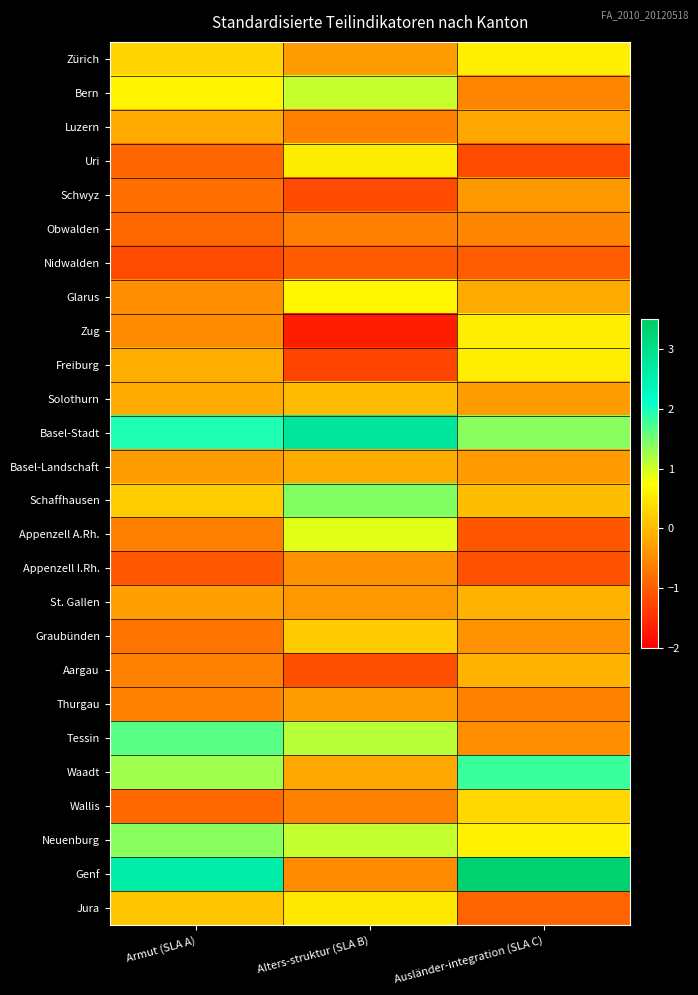

Which category has the lowest value across all series?

Alters-struktur (SLA B)